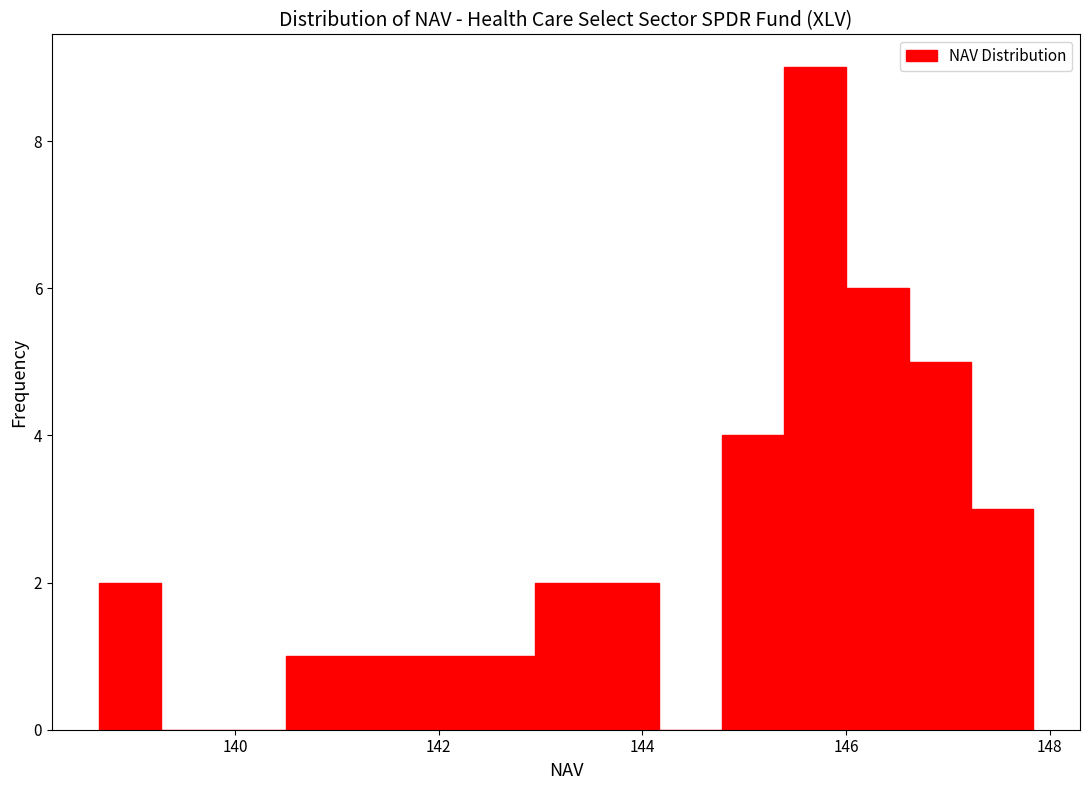

Around what value on the x-axis is the tallest bar? Give the approximate position of its centre, as read against the axis.

145.6